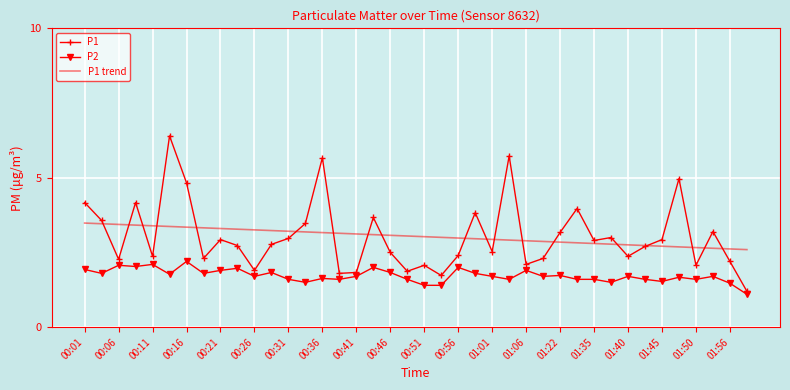

True or false: P2 and P1 intersect in this chart.

False